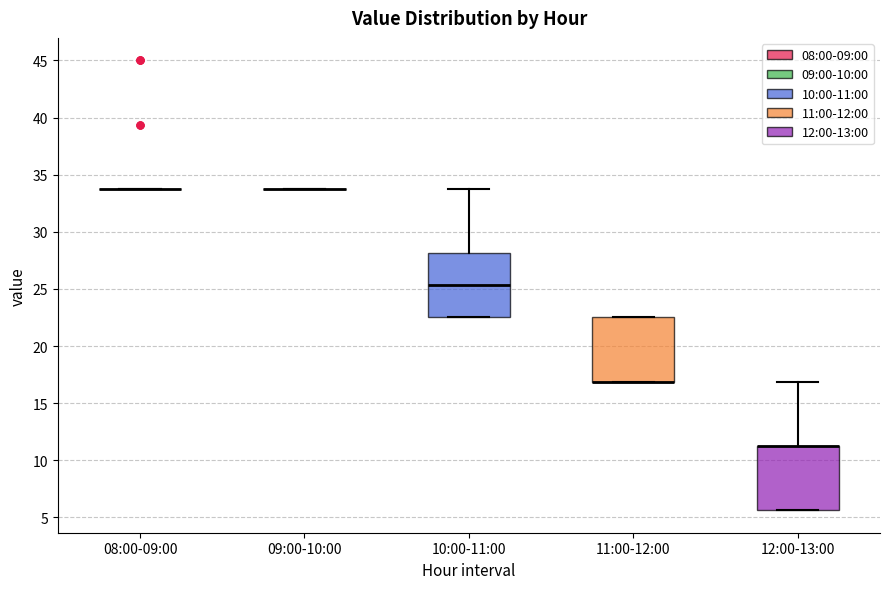

Reading left to right, read every box against the y-axis: the position of its median line, the range the box covers, and the ends of its whiskers. The values are not printed on the chart, so give them approximately, as read against the axis.

08:00-09:00: box collapsed to a line at 34.0, whiskers 34.0 to 34.0
09:00-10:00: box collapsed to a line at 34.0, whiskers 34.0 to 34.0
10:00-11:00: median 25.5, box 22.5 to 28.0, whiskers 22.5 to 34.0
11:00-12:00: median 17.0 (drawn on the box's lower edge), box 17.0 to 22.5, whiskers 17.0 to 22.5
12:00-13:00: median 11.5 (drawn on the box's upper edge), box 5.5 to 11.5, whiskers 5.5 to 17.0